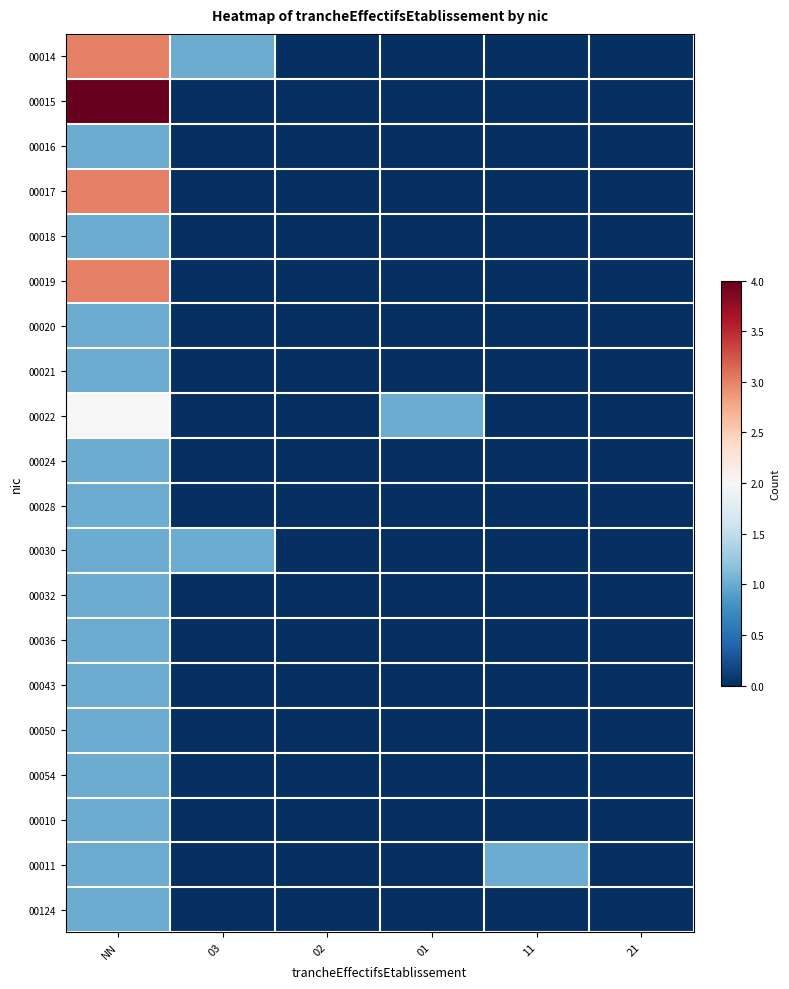

What is the greatest value displayed?

4